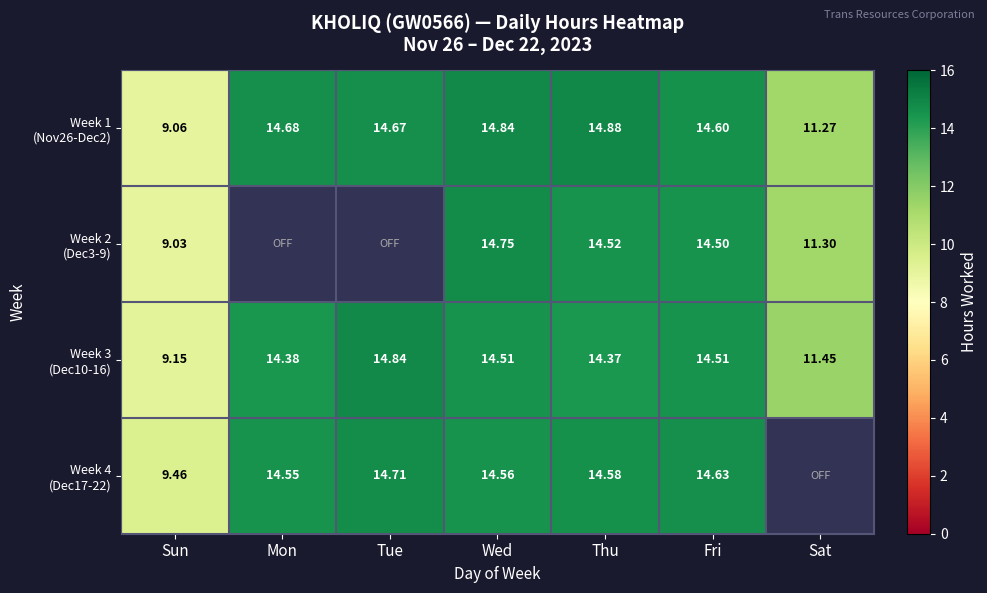

Where is Week 3 (Dec10-16) nearest to the value 11?

Sat